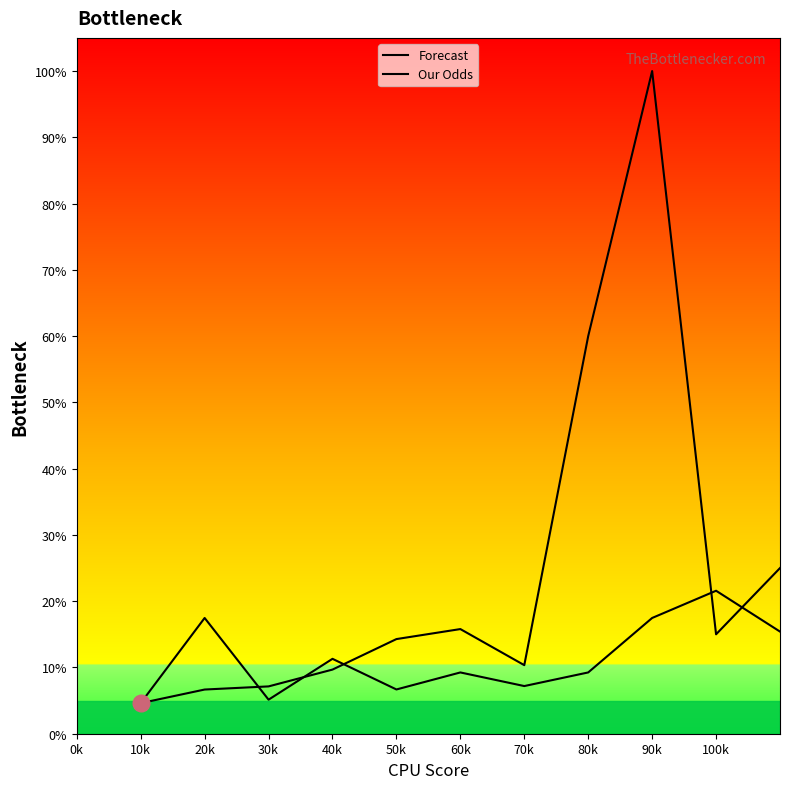

How many values in the Our Odds series are below 14?

5